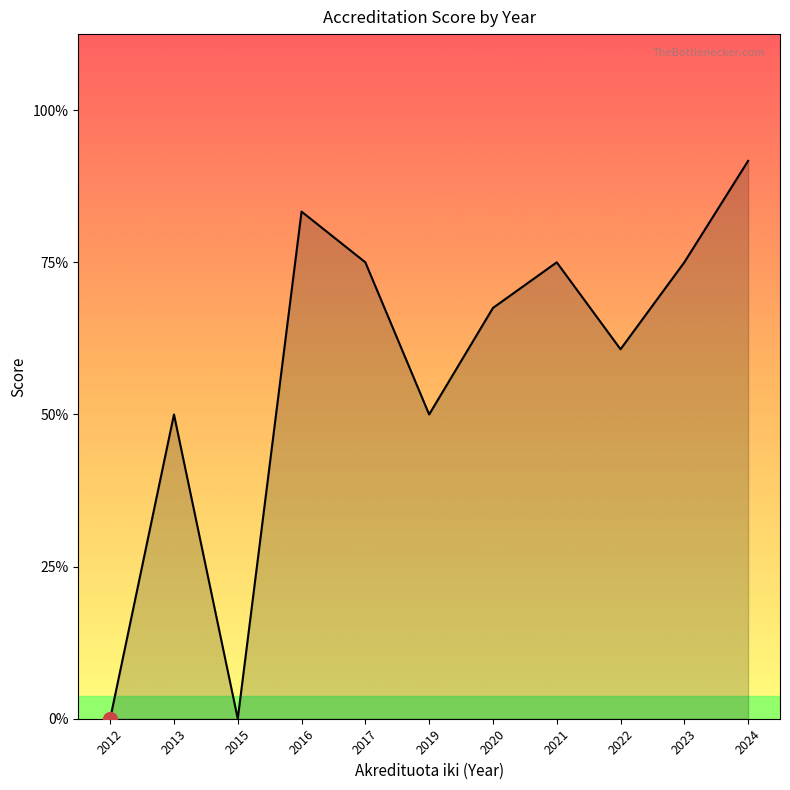

Reading left to right, transcribe all the data shown in this chart.

2012=0.0	2013=2.0	2015=0.0	2016=3.3	2017=3.0	2019=2.0	2020=2.7	2021=3.0	2022=2.4	2023=3.0	2024=3.7